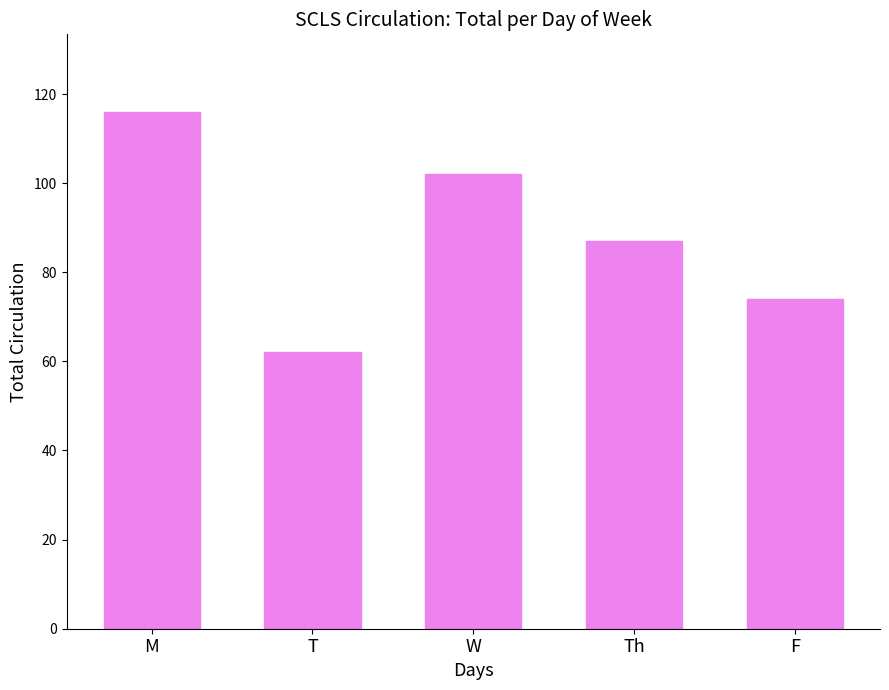

What is the ratio of the value at F to the value at Th?

0.9